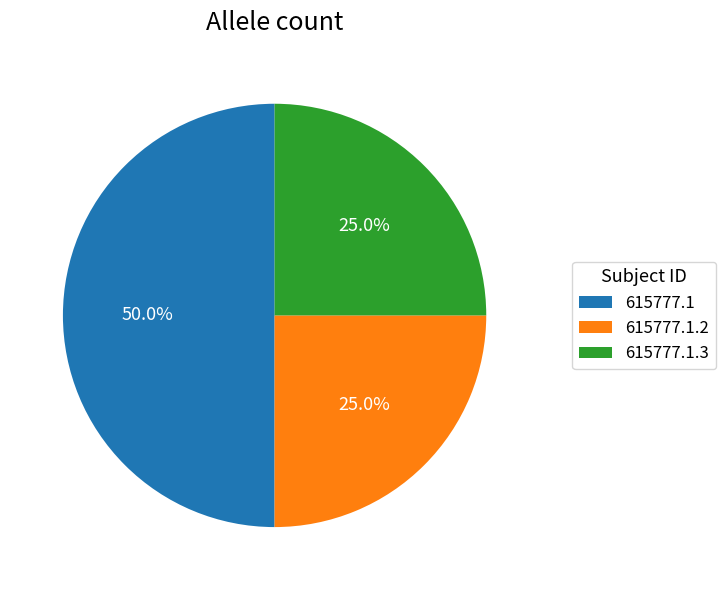

Combined, do 615777.1 and 615777.1.3 account for over 50%?

Yes